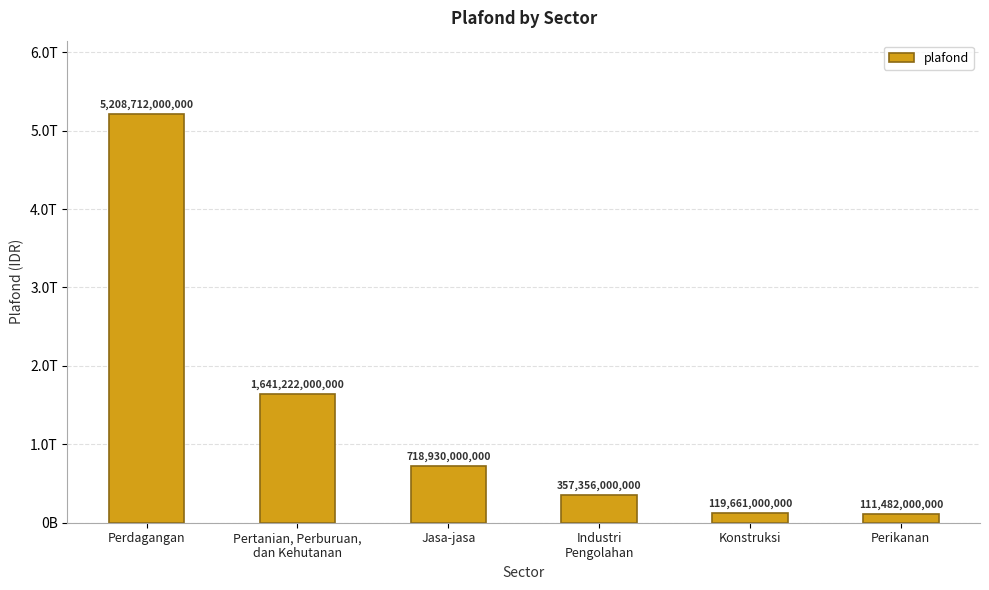

What is the value of the 4th bar from the left?

357356000000